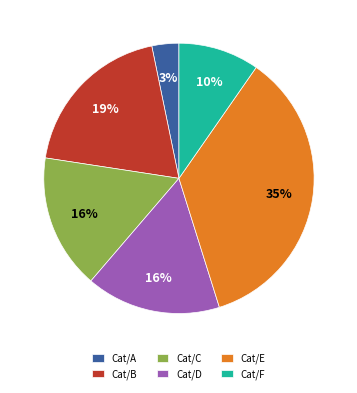

Combined, do Cat/D and Cat/C account for over 50%?

No